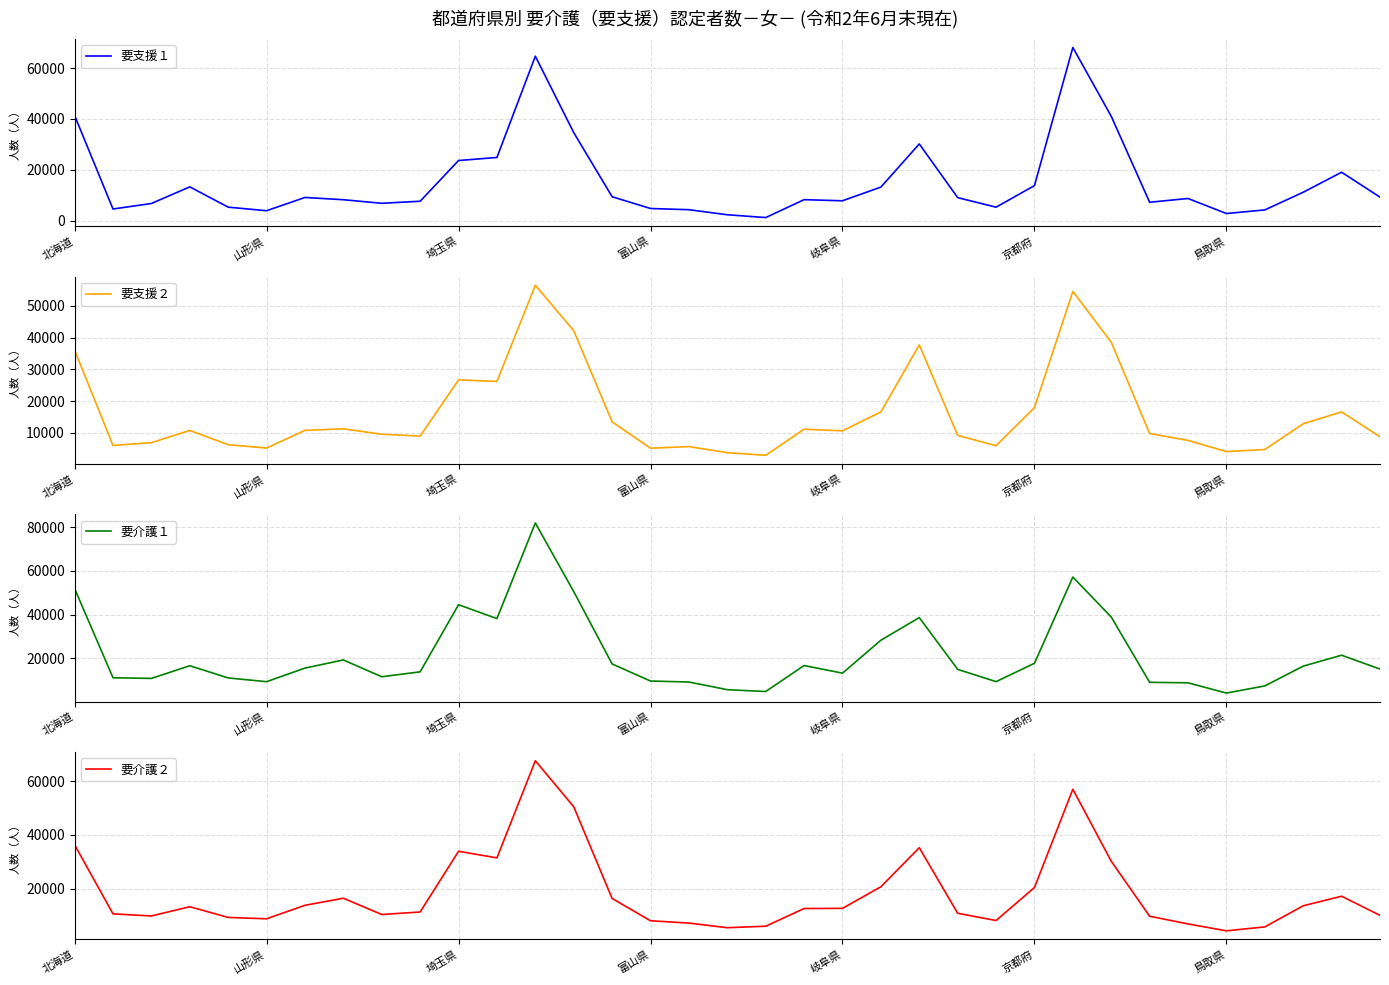

Is it true that 要支援２ equals 37706 at 22?

True